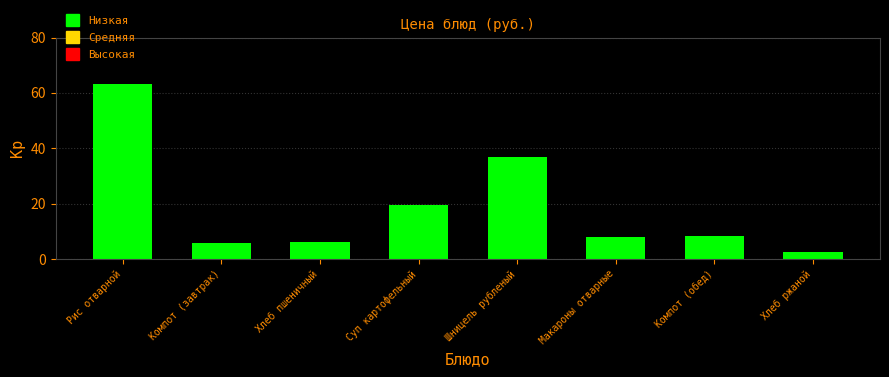

What is the sum of the values at Суп картофельный and Шницель рубленый?

56.4